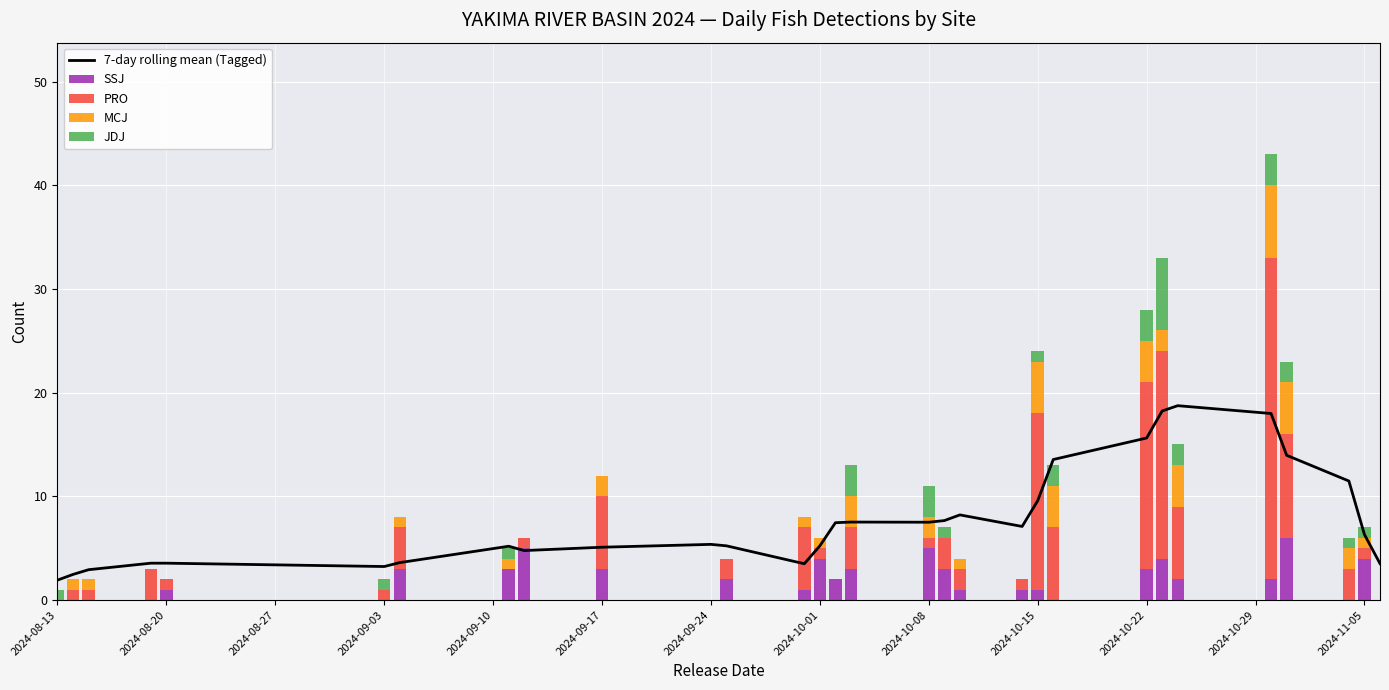

What is the difference between the maximum and minimum values in the SSJ series?

6.0